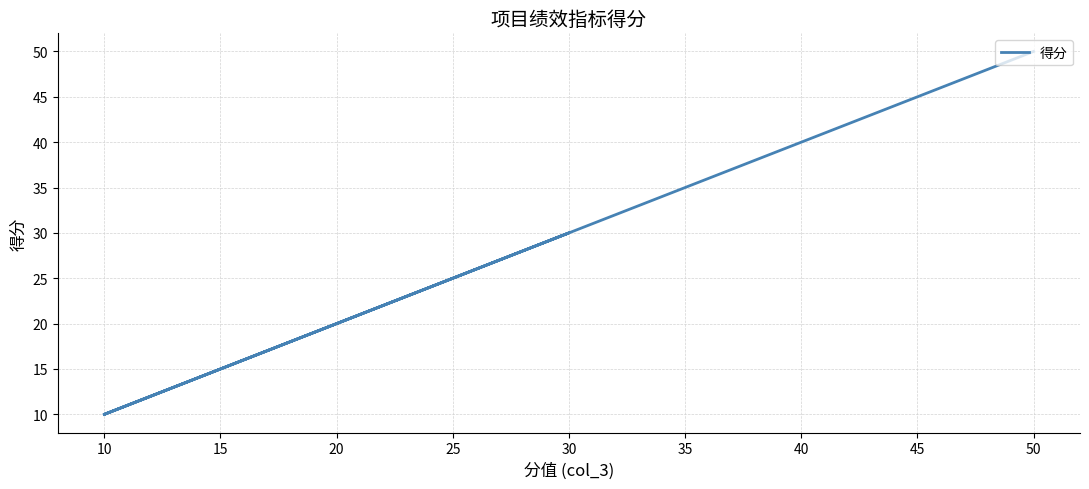

What is the maximum value shown in the chart?

50